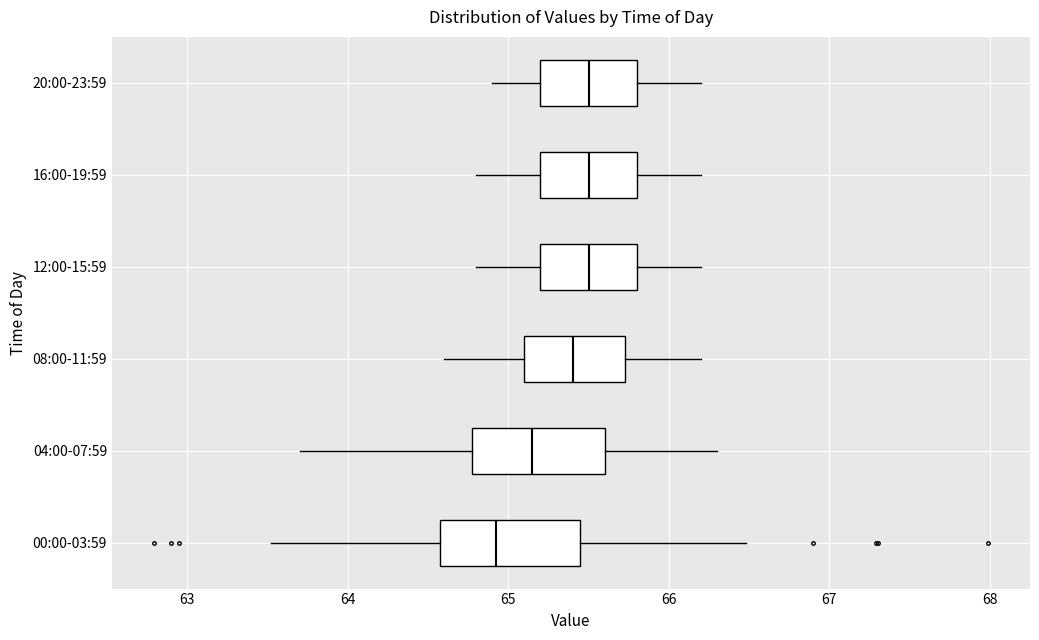

Reading bottom to top, read every box against the x-axis: the position of its median line, the range the box covers, and the ends of its whiskers. The values are not printed on the chart, so give them approximately, as read against the axis.

00:00-03:59: median 64.9, box 64.6 to 65.4, whiskers 63.5 to 66.5
04:00-07:59: median 65.2, box 64.8 to 65.6, whiskers 63.7 to 66.3
08:00-11:59: median 65.4, box 65.1 to 65.7, whiskers 64.6 to 66.2
12:00-15:59: median 65.5, box 65.2 to 65.8, whiskers 64.8 to 66.2
16:00-19:59: median 65.5, box 65.2 to 65.8, whiskers 64.8 to 66.2
20:00-23:59: median 65.5, box 65.2 to 65.8, whiskers 64.9 to 66.2